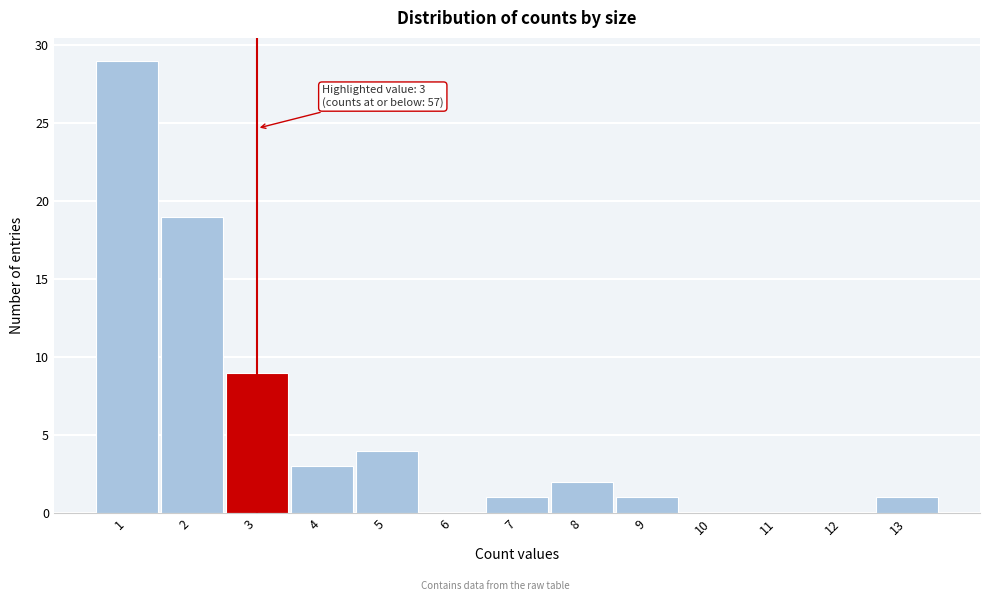

Reading right to left, what are all the values shown in this chart?

13=1	12=0	11=0	10=0	9=1	8=2	7=1	6=0	5=4	4=3	3=9	2=19	1=29